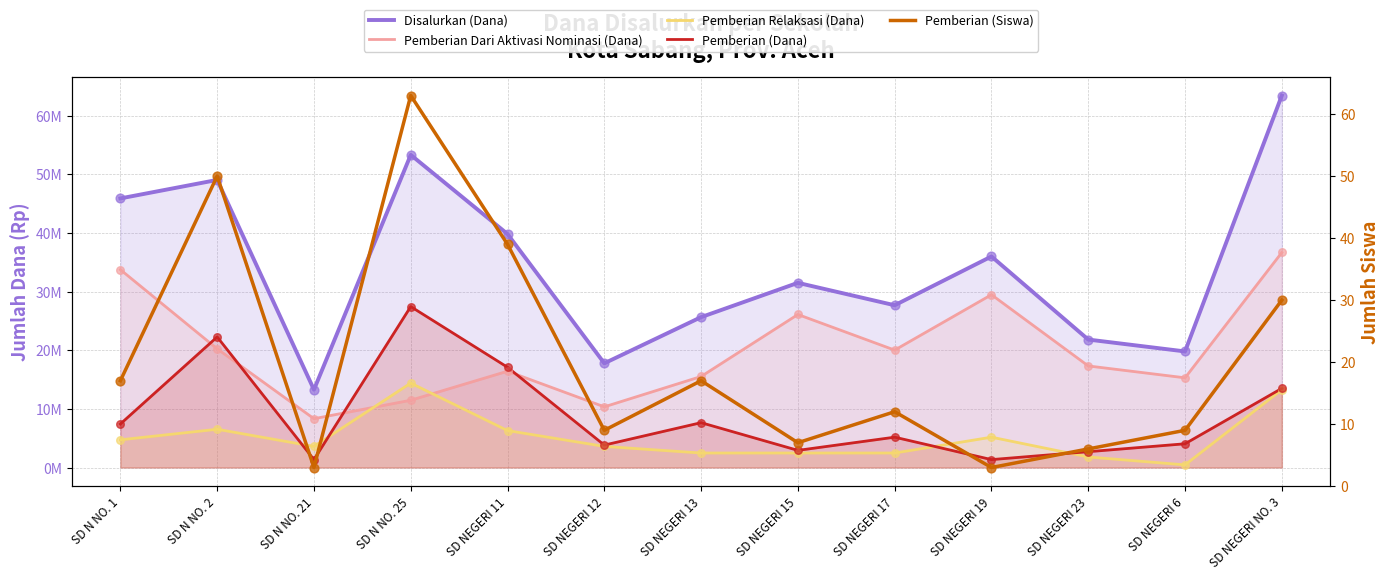

What is the total value across all series at SD N NO. 1?

91800017